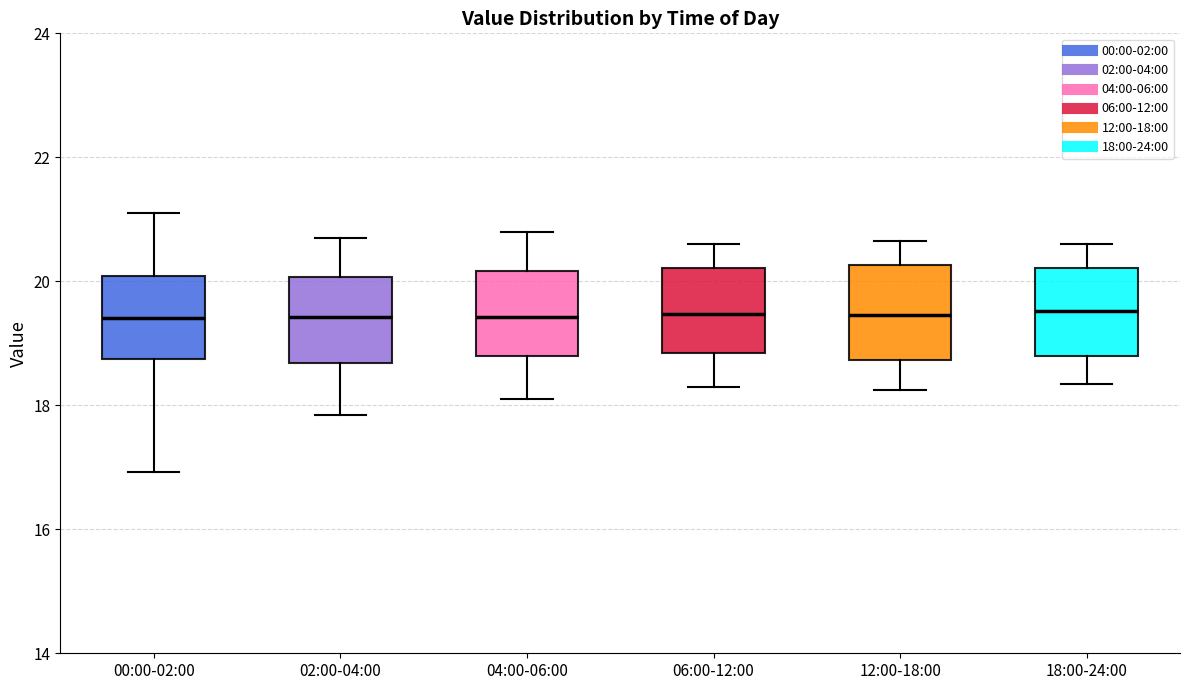

Where does the median line of the box for 06:00-12:00 sit on the y-axis? The values are not printed on the chart, so give them approximately, as read against the axis.

19.4